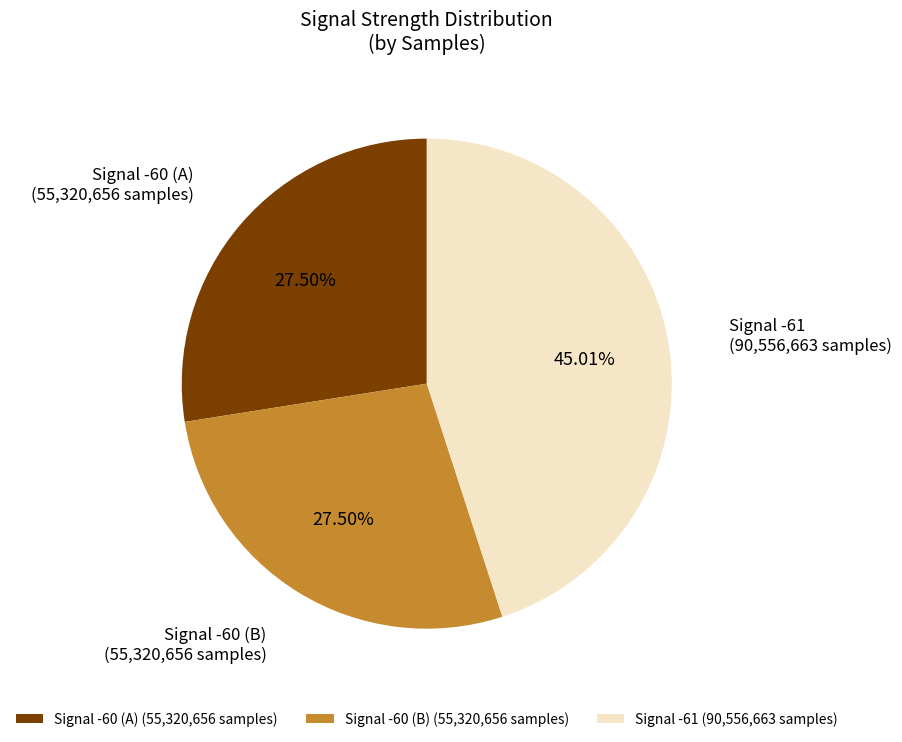

Combined, do Signal -61 (90,556,663 samples) and Signal -60 (B) (55,320,656 samples) account for over 50%?

Yes